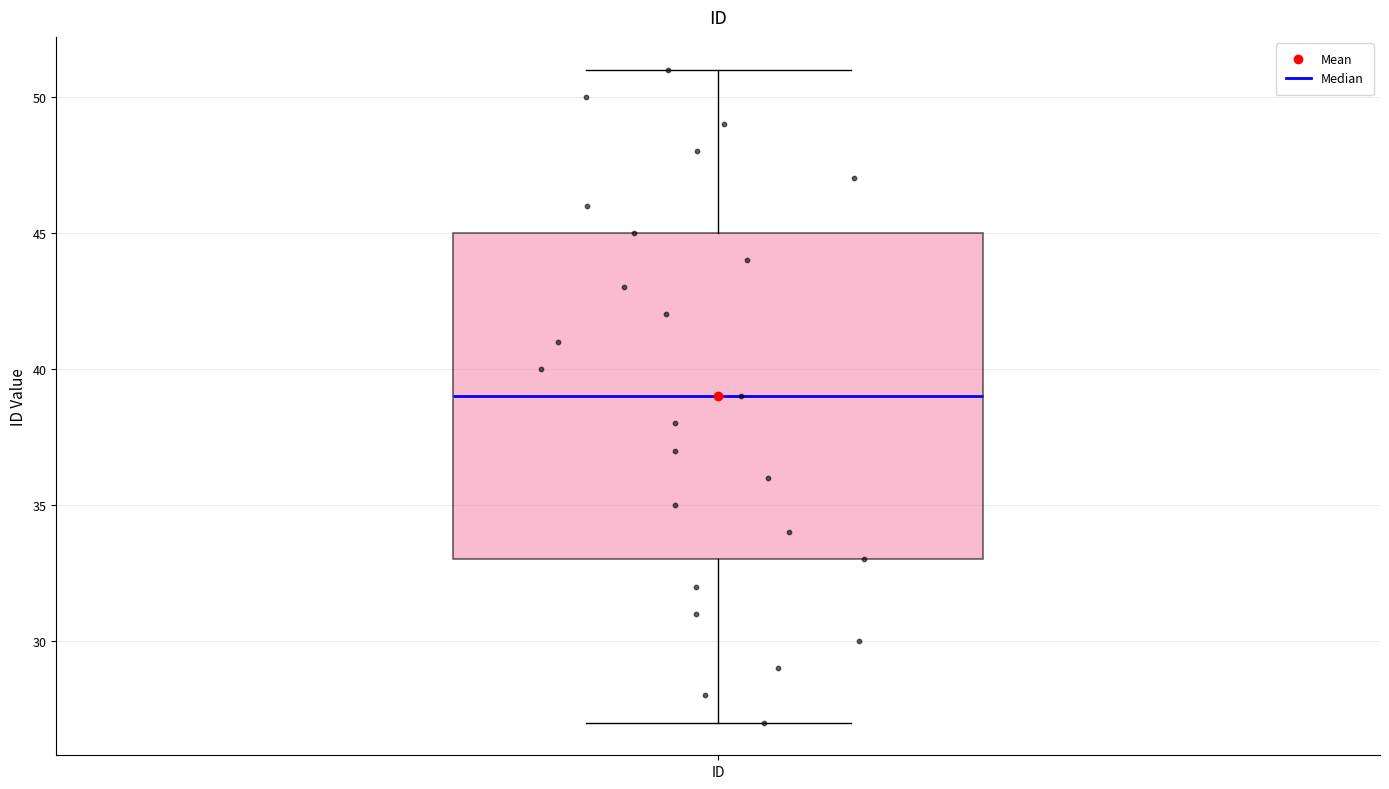

Transcribe this box plot: give where the median line is, the range the box spans, and where the two whiskers end, as read against the y-axis. The values are not printed on the chart, so give them approximately, as read against the axis.

median 39, box 33 to 45, whiskers 27 to 51